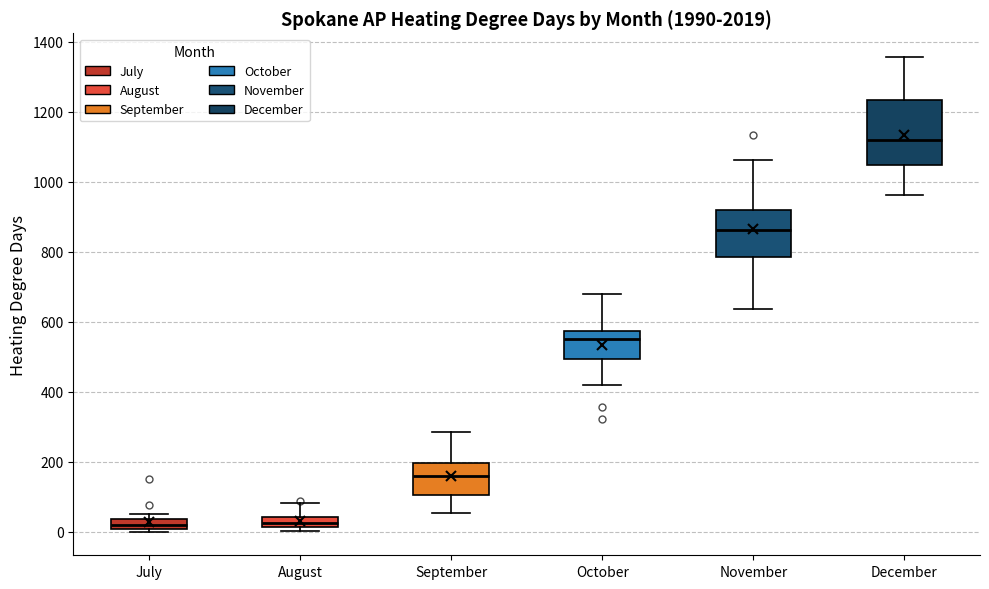

Which box is the tallest, from its lower edge to its upper edge?

December